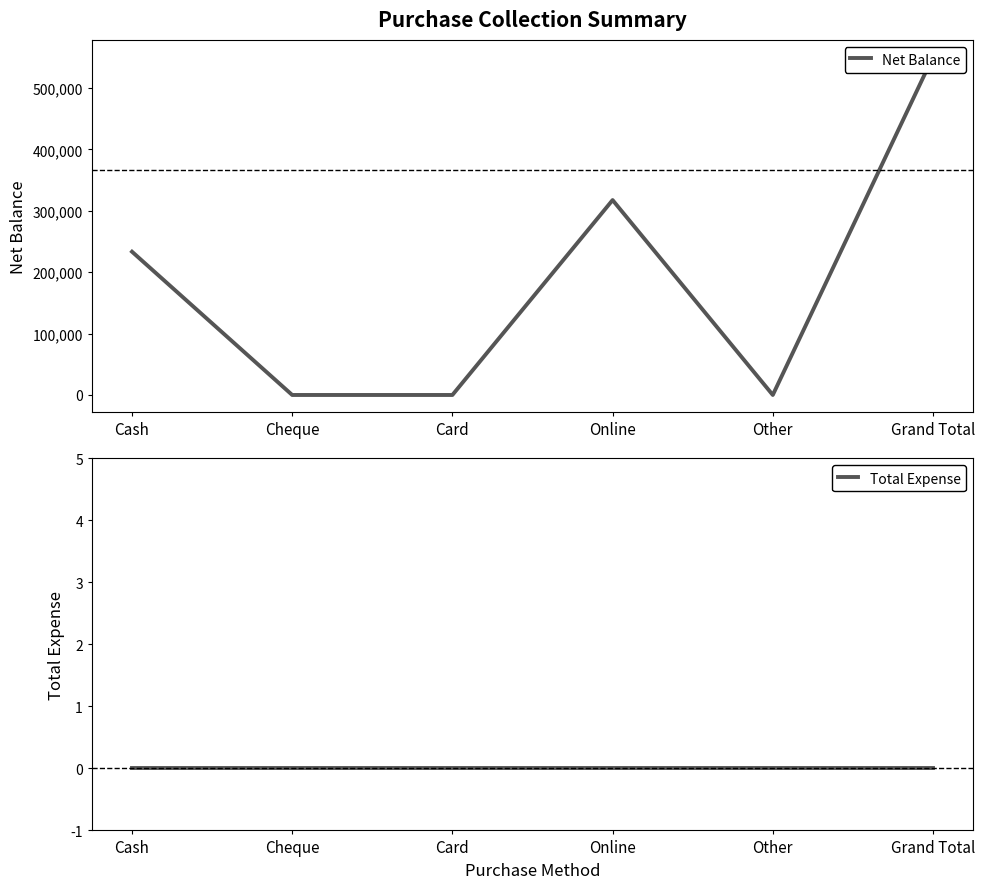

Which series has the widest spread of values?

Net Balance